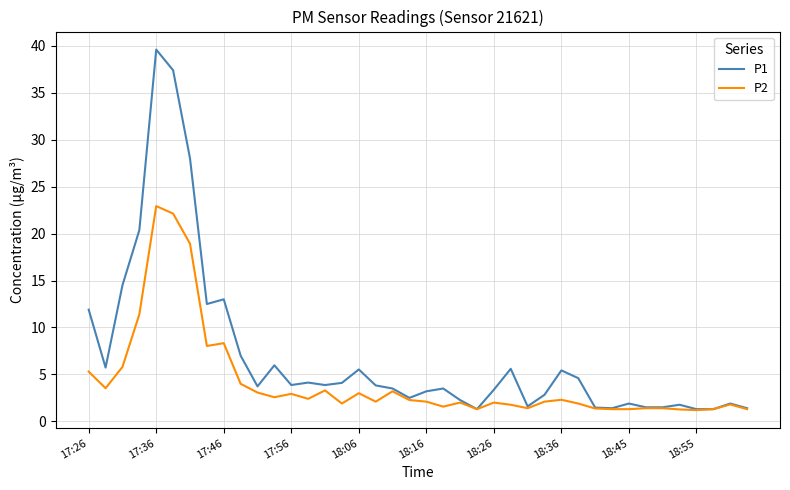

How many lines are shown in the chart?

2